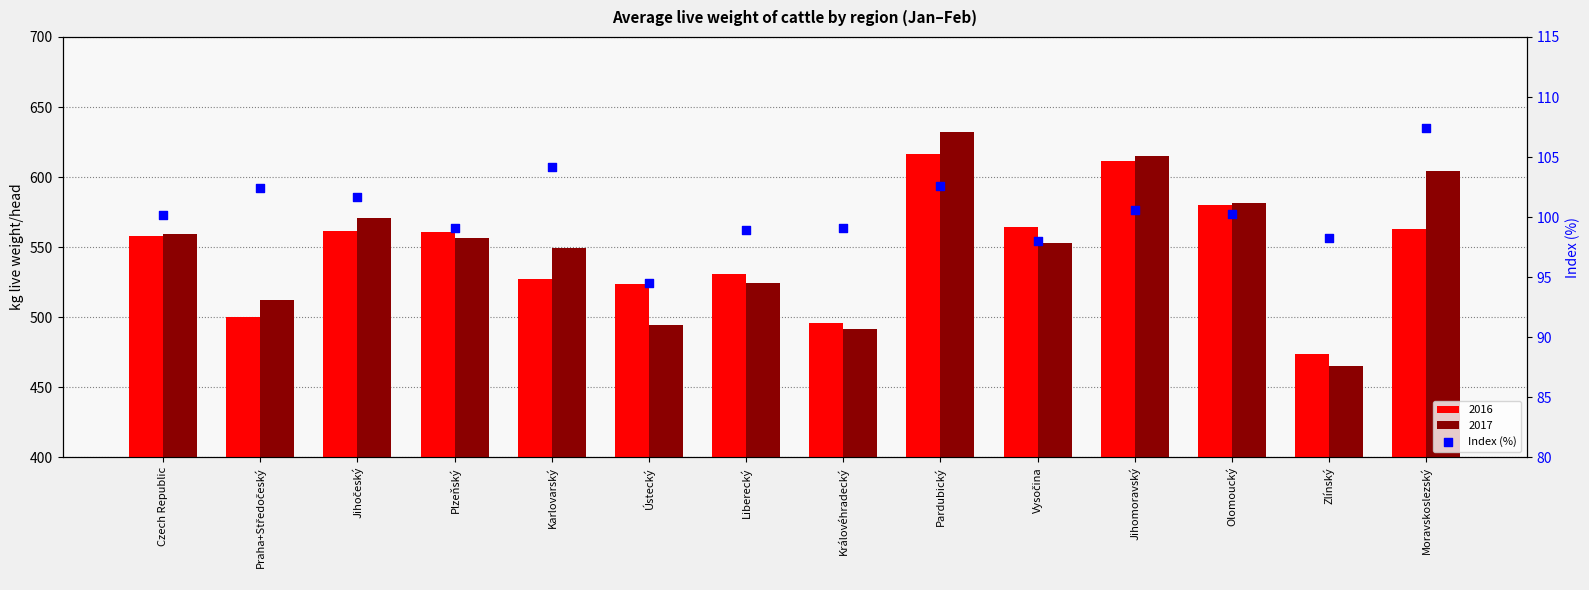

Which has a higher value, Pardubický or Czech Republic?

Pardubický